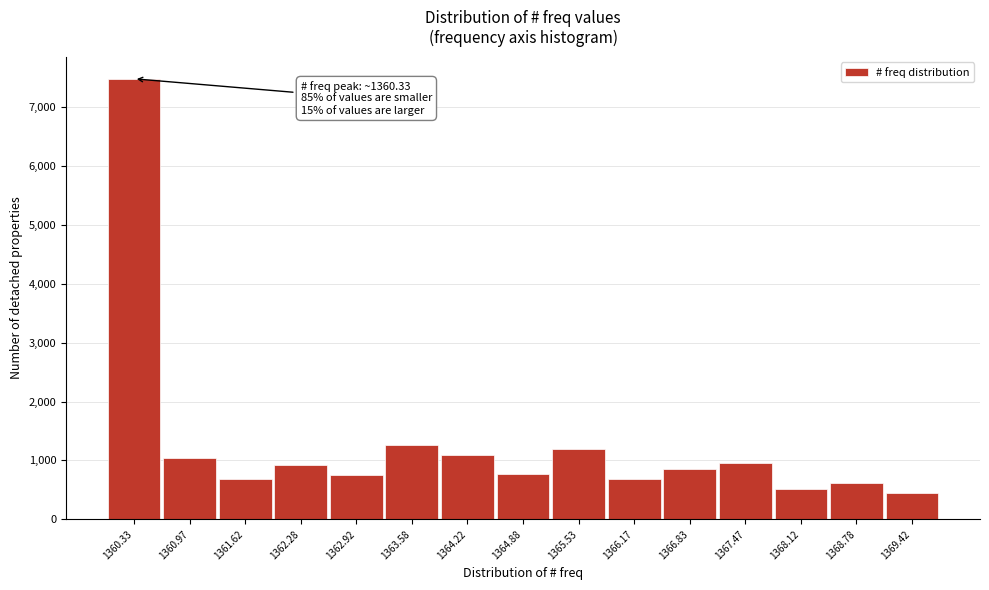

Which range on the x-axis has the tallest bar?

1360.00 to 1360.65